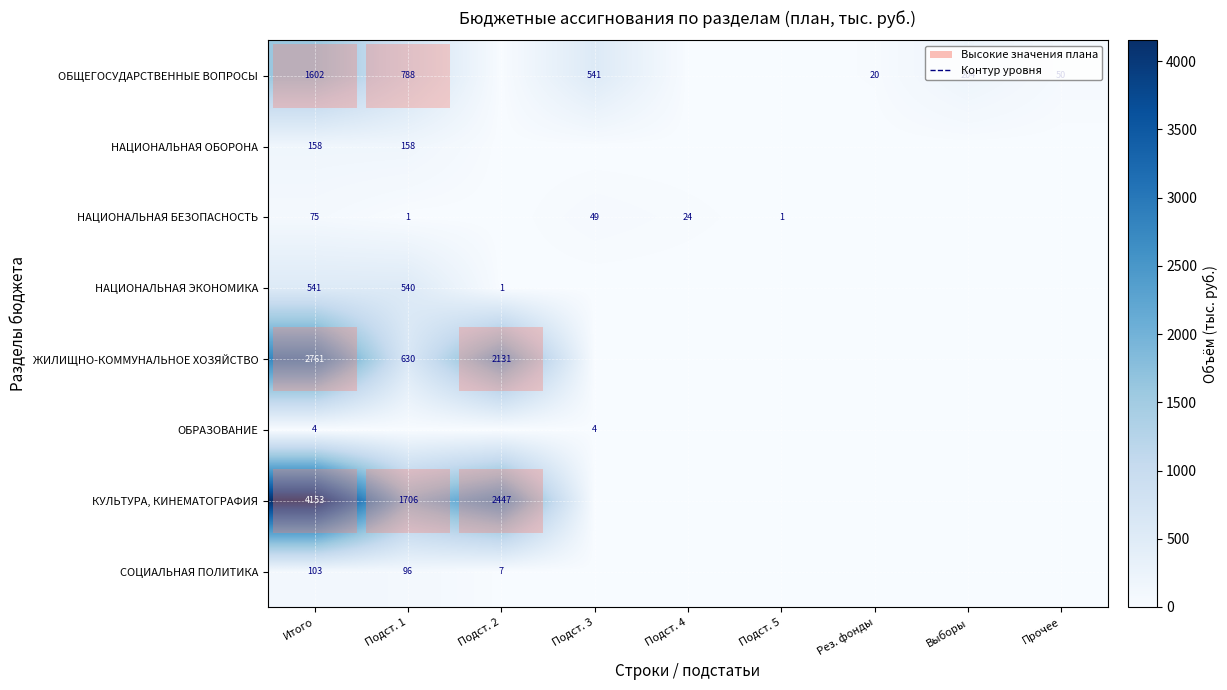

True or false: НАЦИОНАЛЬНАЯ БЕЗОПАСНОСТЬ has a value of 77 at Подст. 3.

False